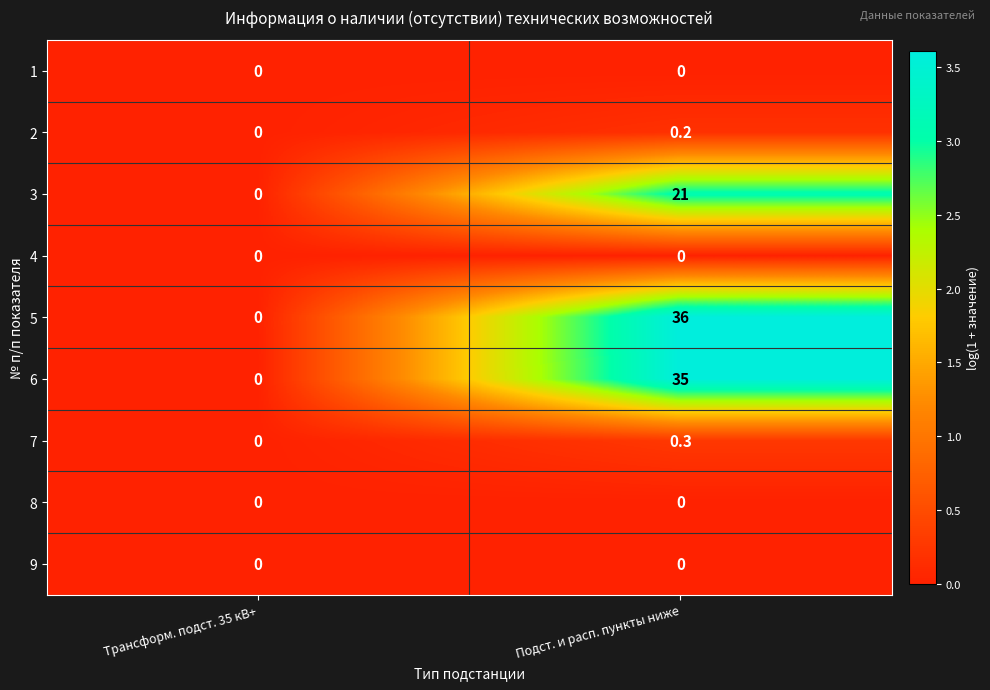

What is the maximum value shown in the chart?

36.0